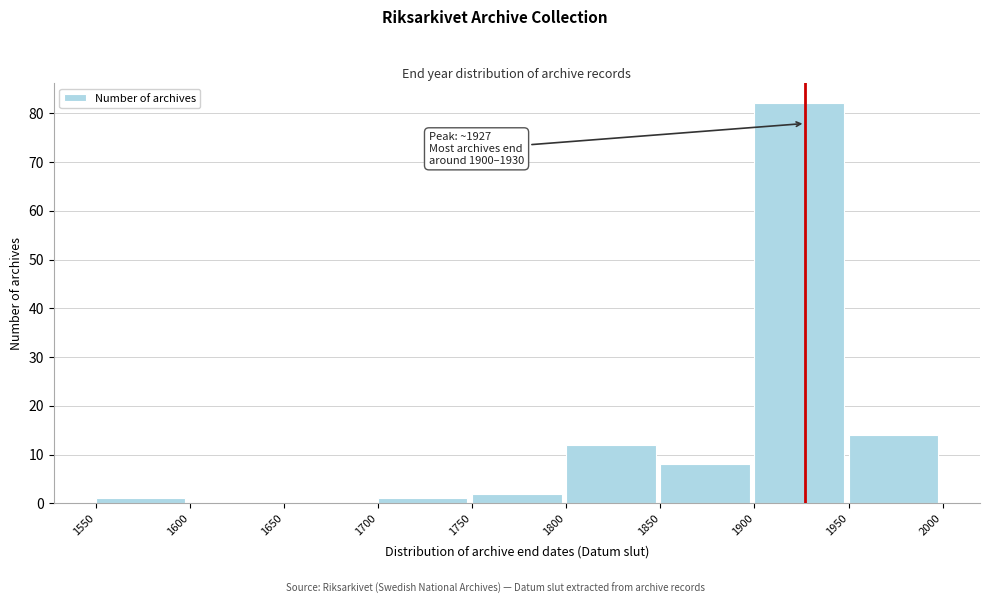

Over which range of the x-axis is the bar tallest?

1900 to 1950